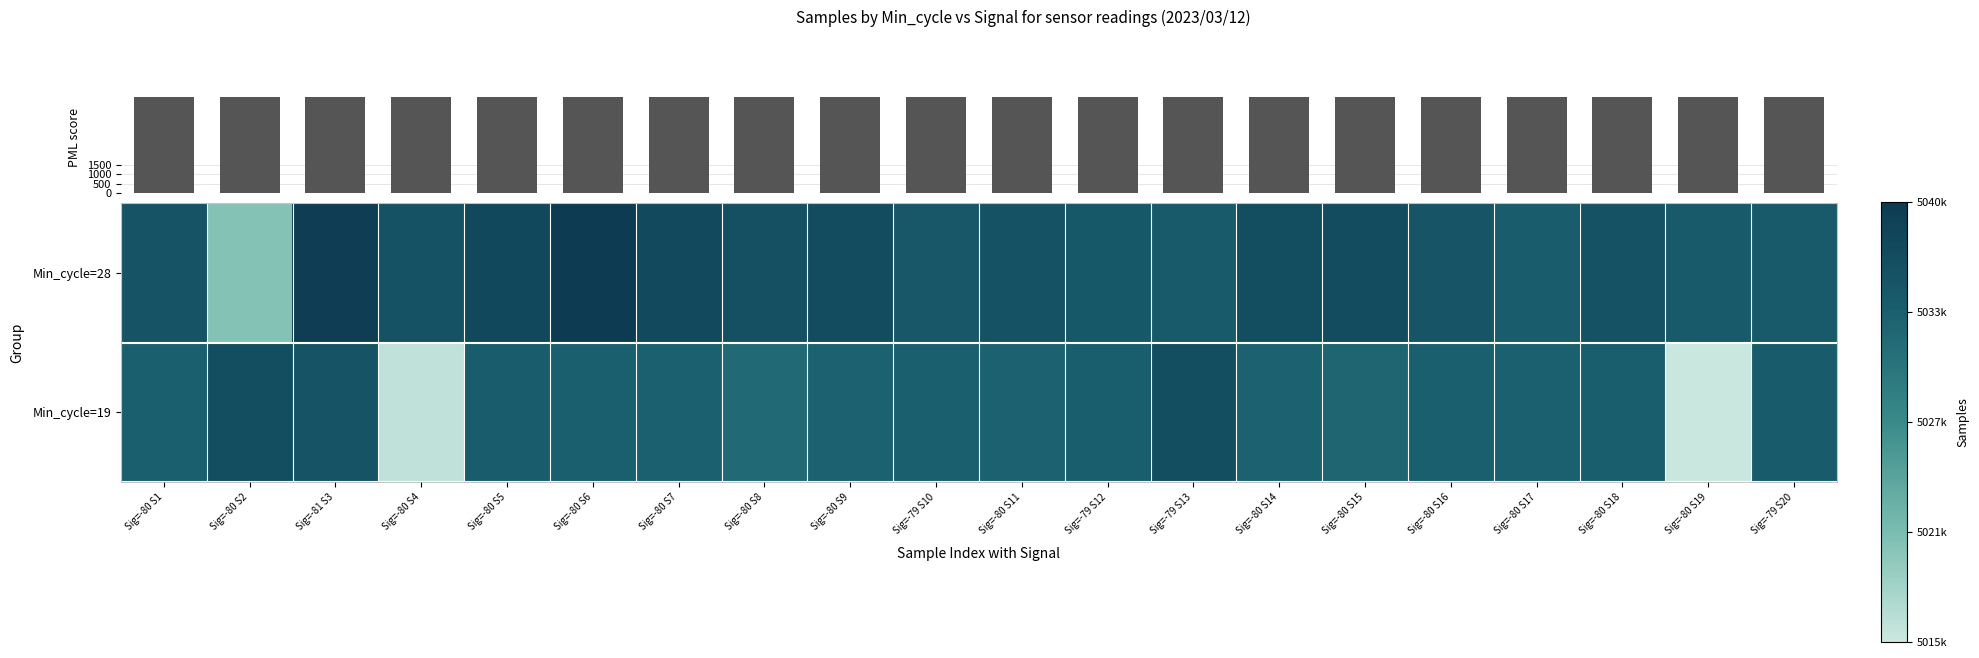

How many data points in Min_cycle=19 are less than 5033647?

10